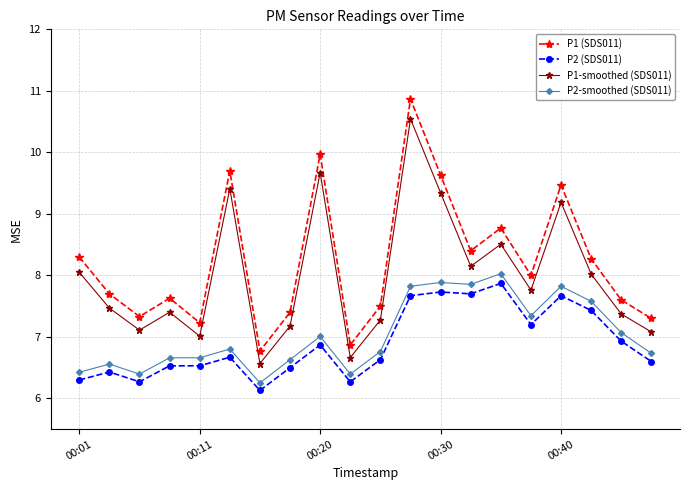

Which series has the largest total across all categories?

P1 (SDS011)